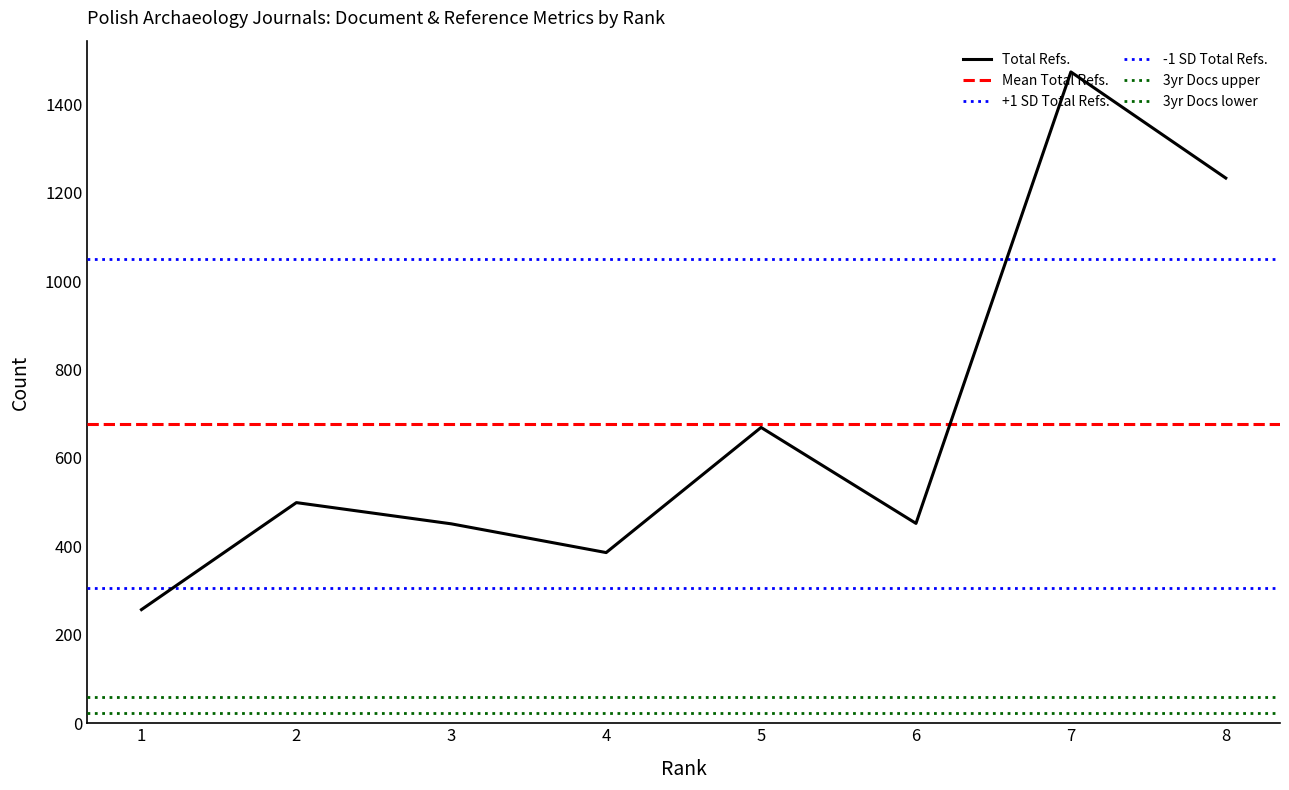

What is the minimum value for Total Refs.?

257